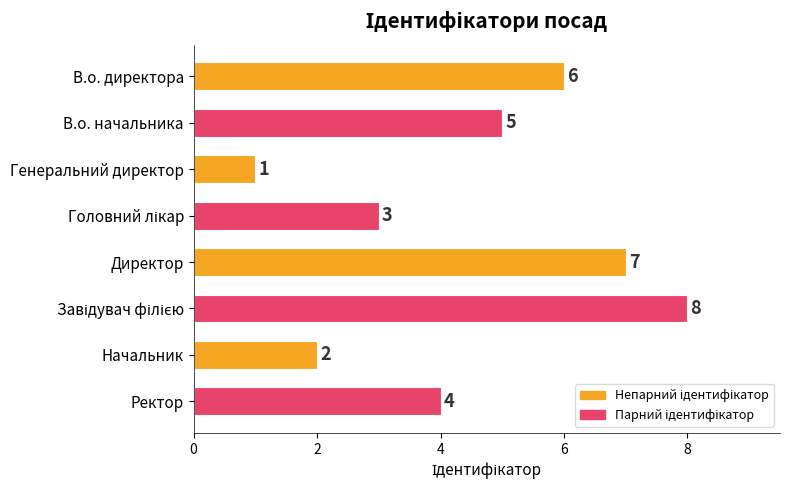

The value at Начальник is 2. True or false?

True